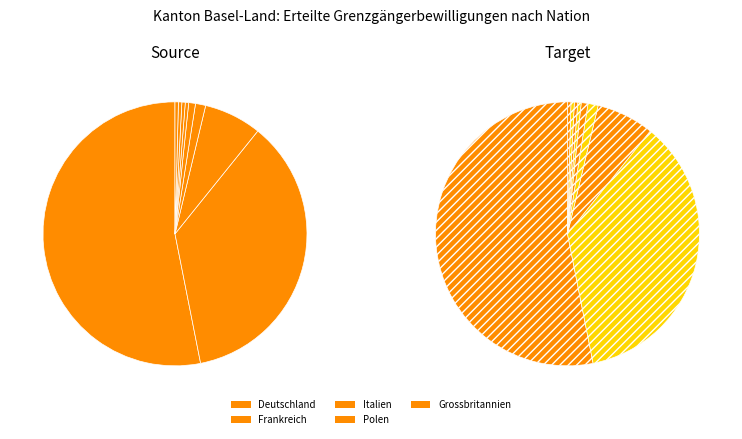

To the nearest percent, what portion does Frankreich represent?

36%